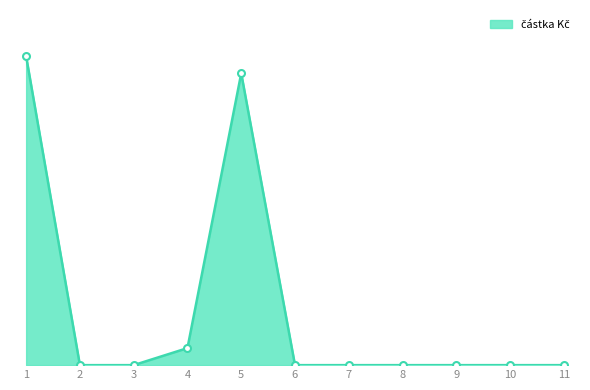

Does the chart display data point markers on the line(s)?

No